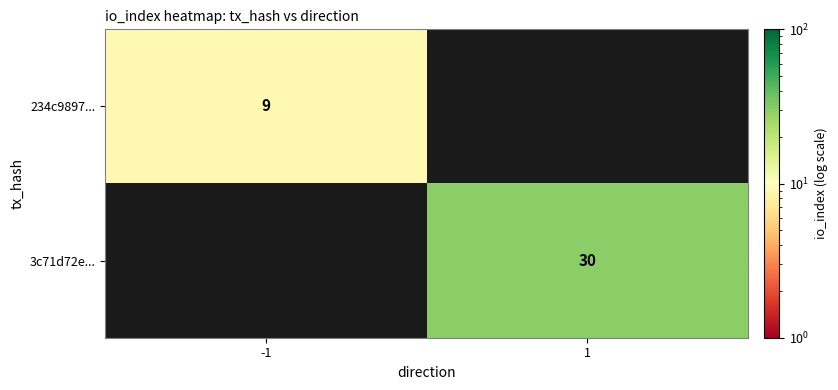

The 234c9897... series shows 15 at -1. True or false?

False